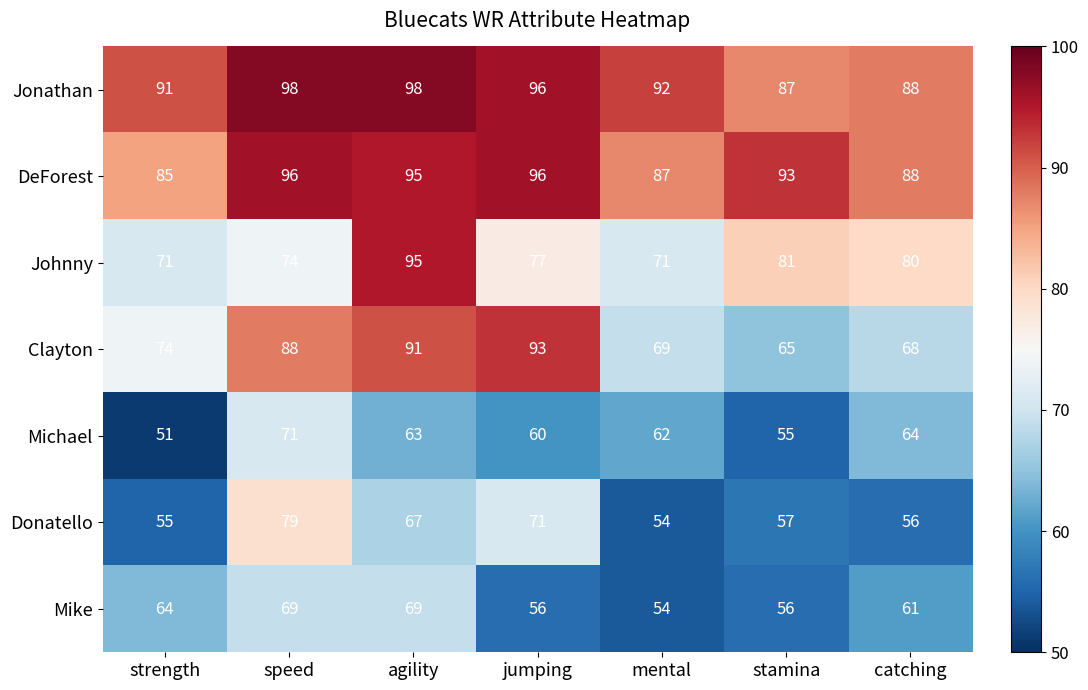

How many distinct data groups are displayed?

7